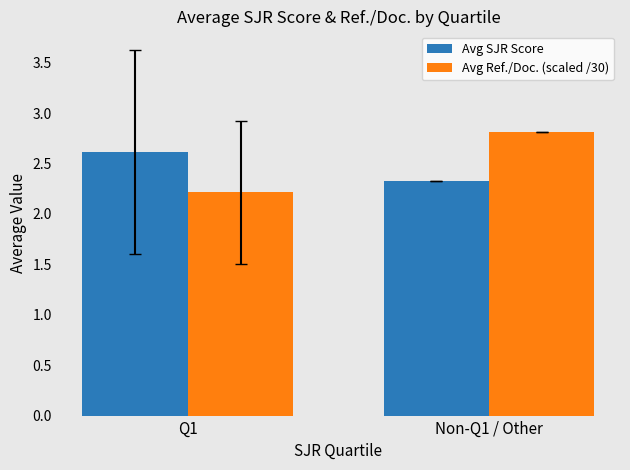

Which series has the widest spread of values?

Avg Ref./Doc. (scaled /30)